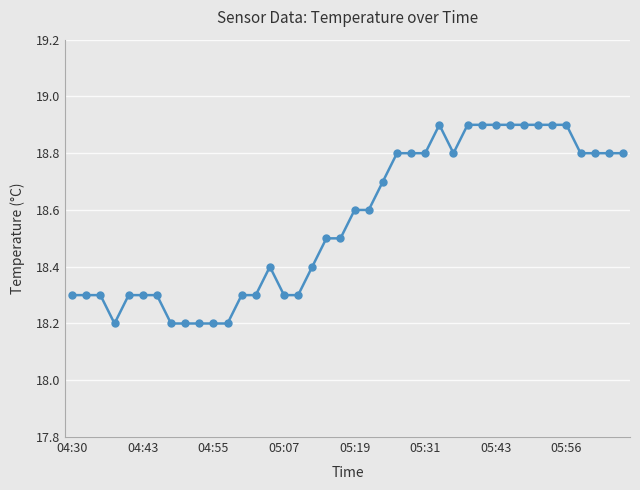

What is the difference between the maximum and minimum values?

0.7